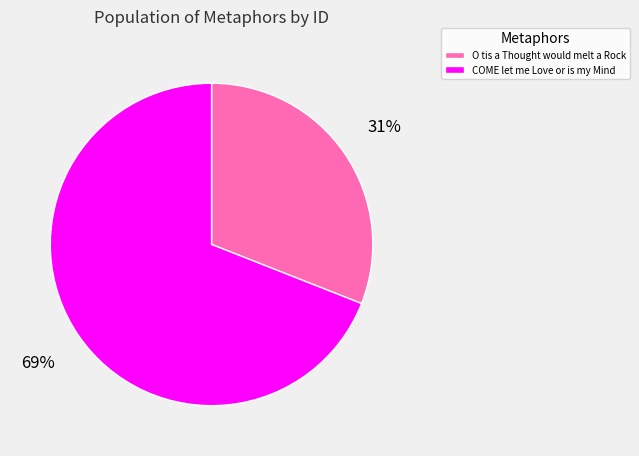

What percentage is the COME let me Love or is my Mind slice, to the nearest percent?

69%